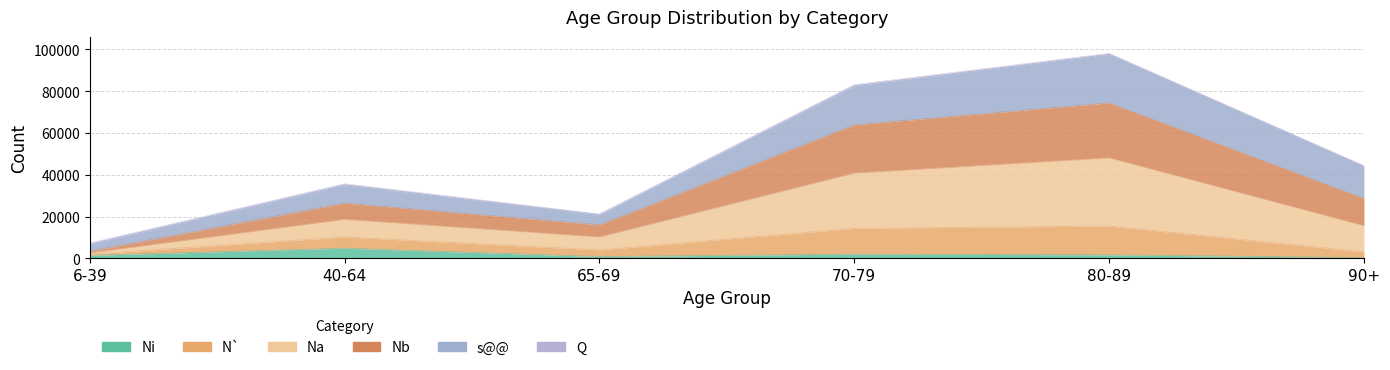

True or false: N` and Na cross at least once.

False